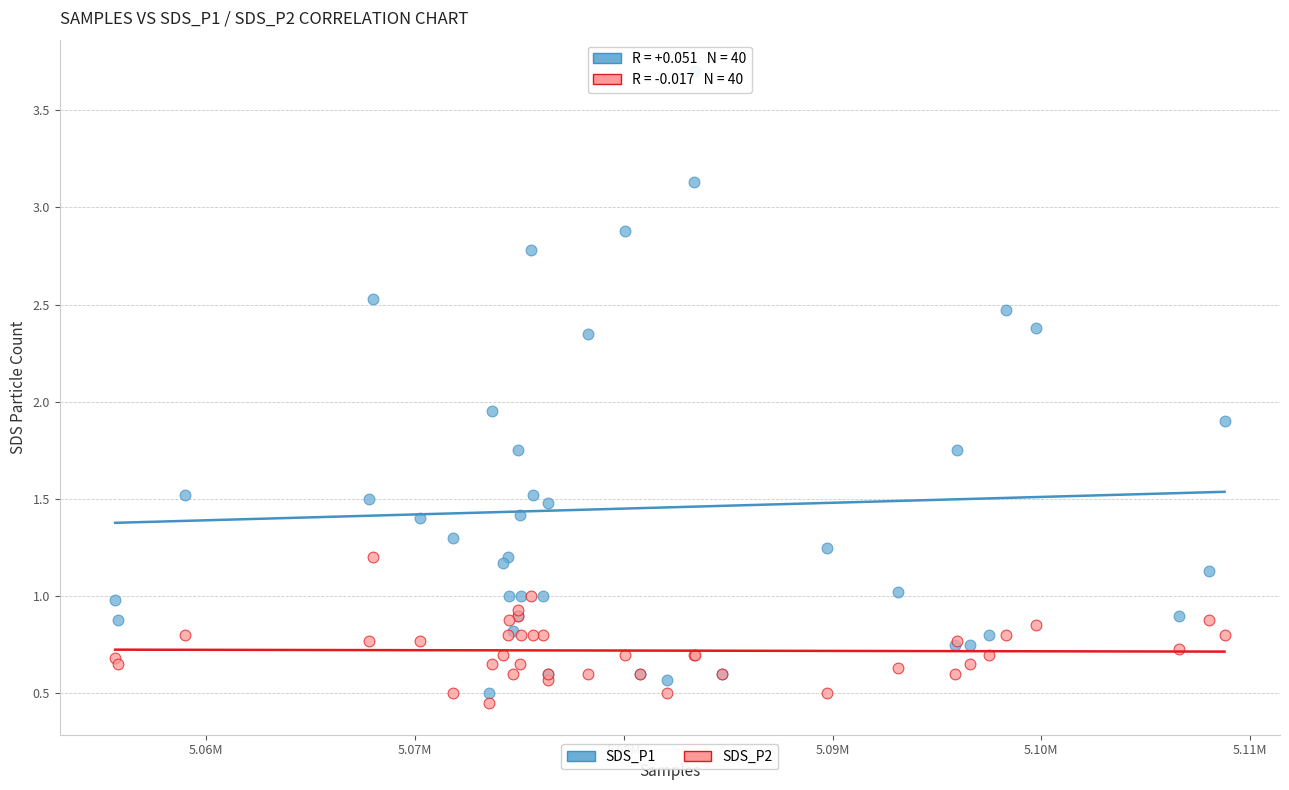

Which series contains the highest Y value?

SDS_P1